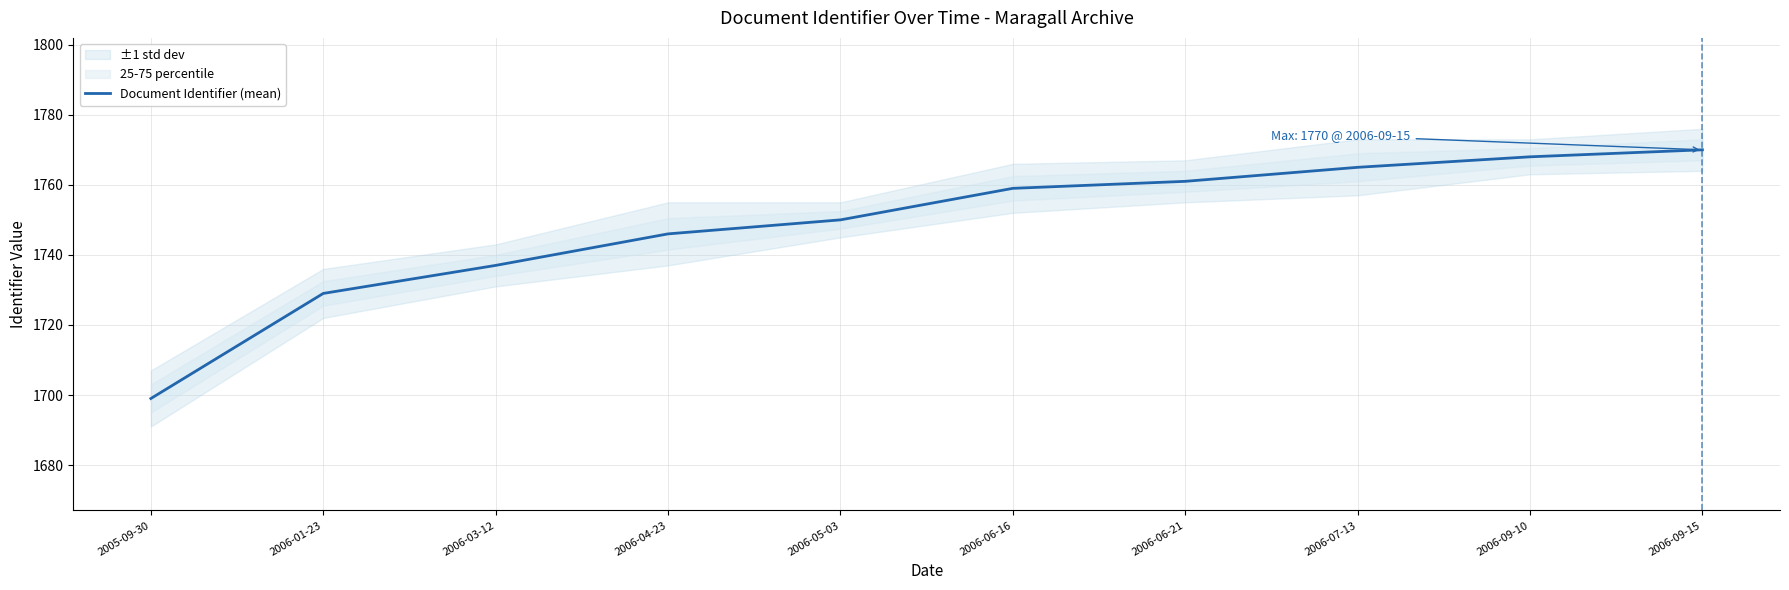

List the labels in order of value, smallest first.

2005-09-30, 2006-01-23, 2006-03-12, 2006-04-23, 2006-05-03, 2006-06-16, 2006-06-21, 2006-07-13, 2006-09-10, 2006-09-15